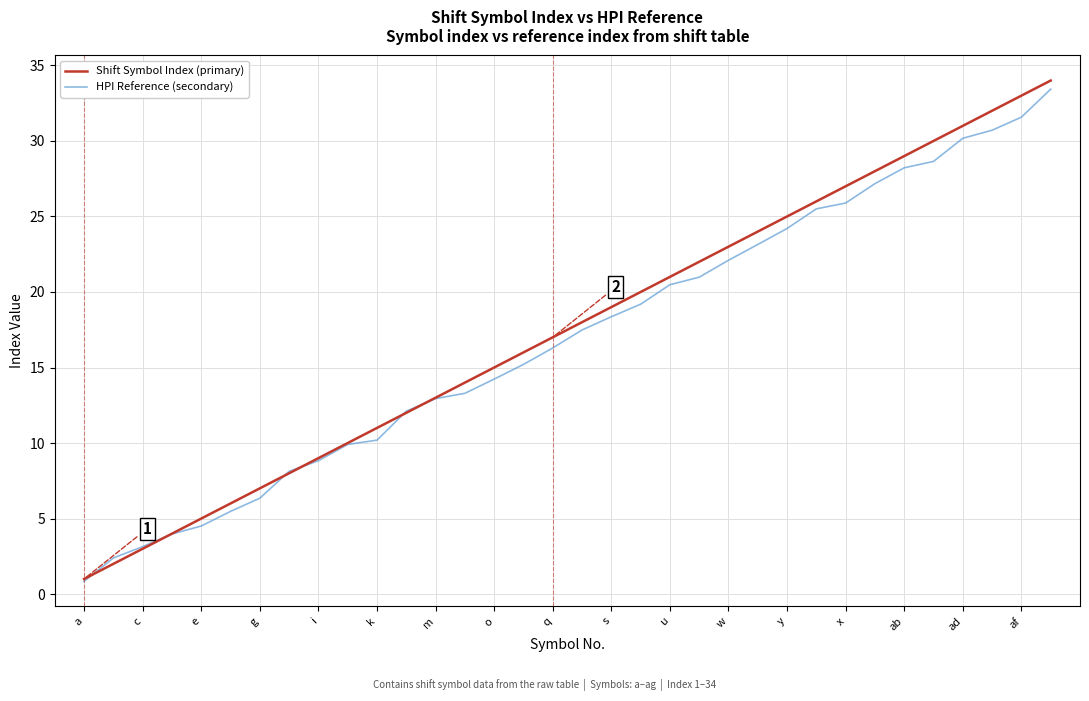

How many lines are shown in the chart?

2